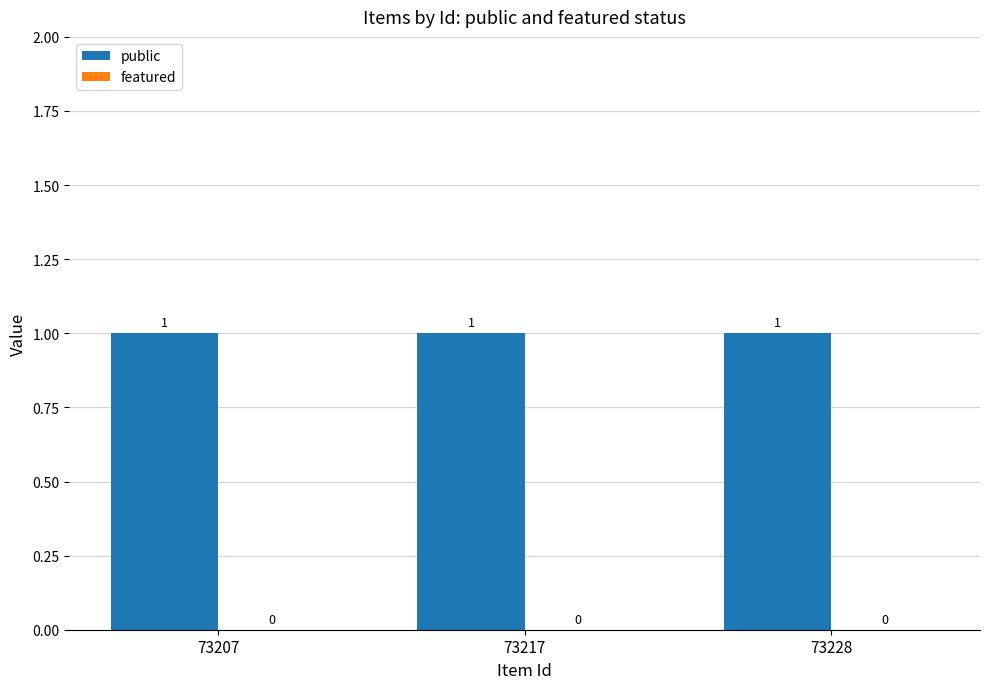

Which series changed the most between 73217 and 73228?

public